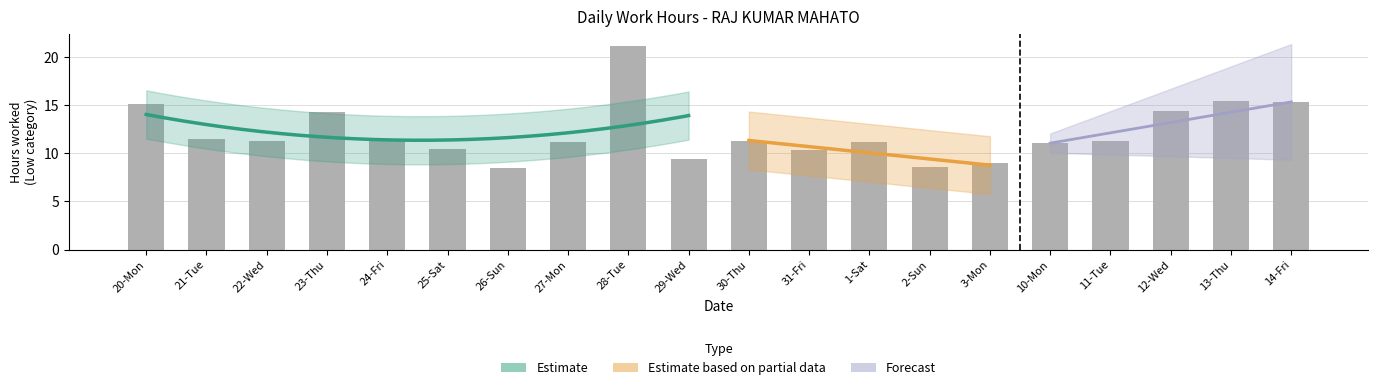

True or false: the data shows 15.8 at 27-Mon.

False